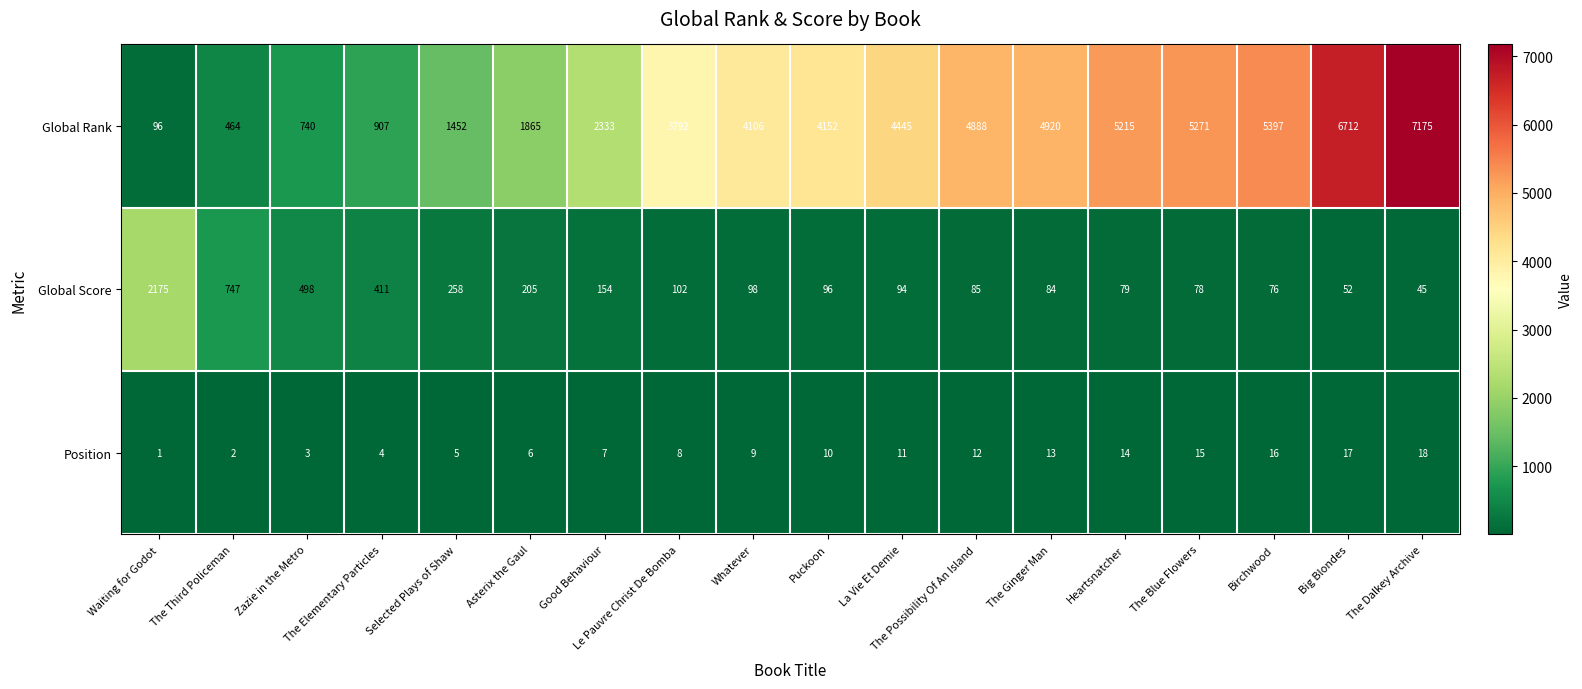

Rank the categories by Global Score value from highest to lowest.

Waiting for Godot, The Third Policeman, Zazie in the Metro, The Elementary Particles, Selected Plays of Shaw, Asterix the Gaul, Good Behaviour, Le Pauvre Christ De Bomba, Whatever, Puckoon, La Vie Et Demie, The Possibility Of An Island, The Ginger Man, Heartsnatcher, The Blue Flowers, Birchwood, Big Blondes, The Dalkey Archive